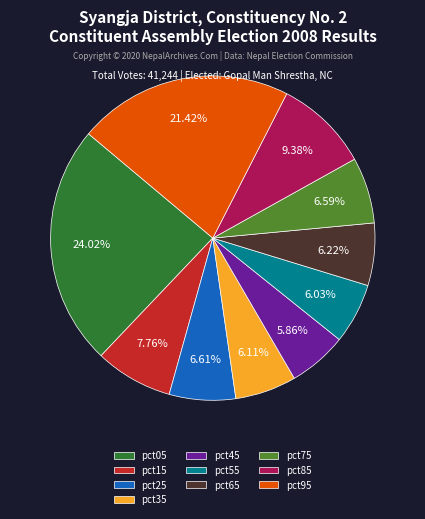

What is the largest slice in the pie chart?

pct05